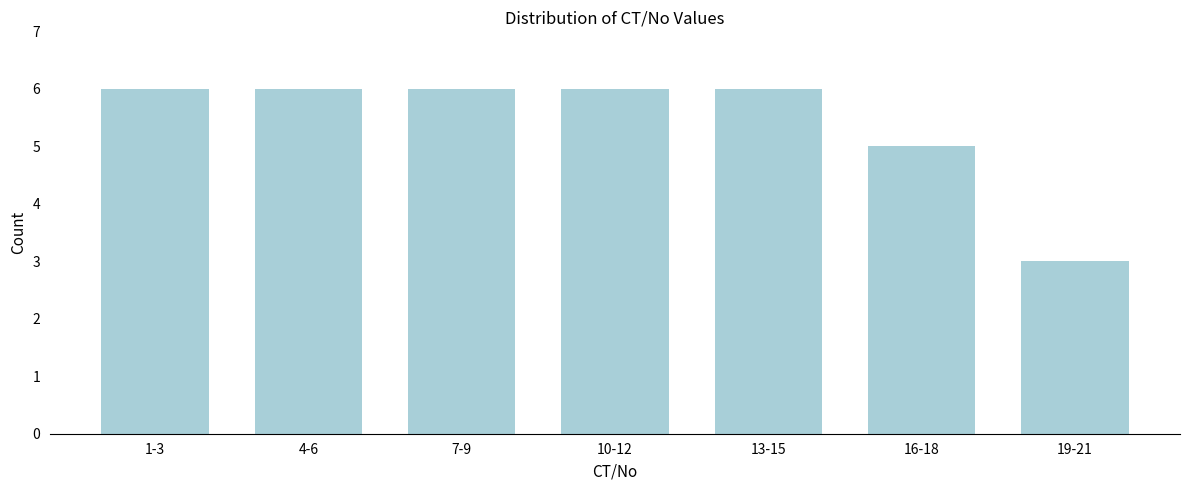

Reading left to right, what are all the values shown in this chart?

6	6	6	6	6	5	3